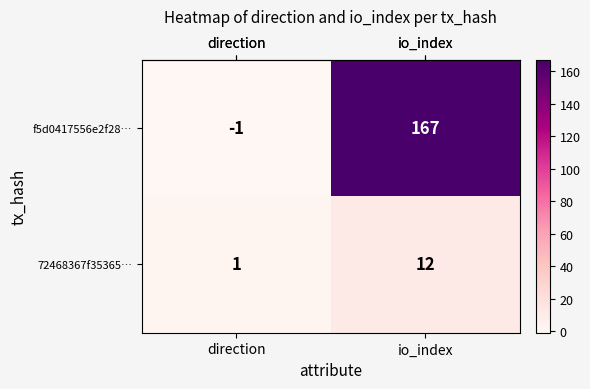

The f5d0417556e2f28… series shows 167 at io_index. True or false?

True